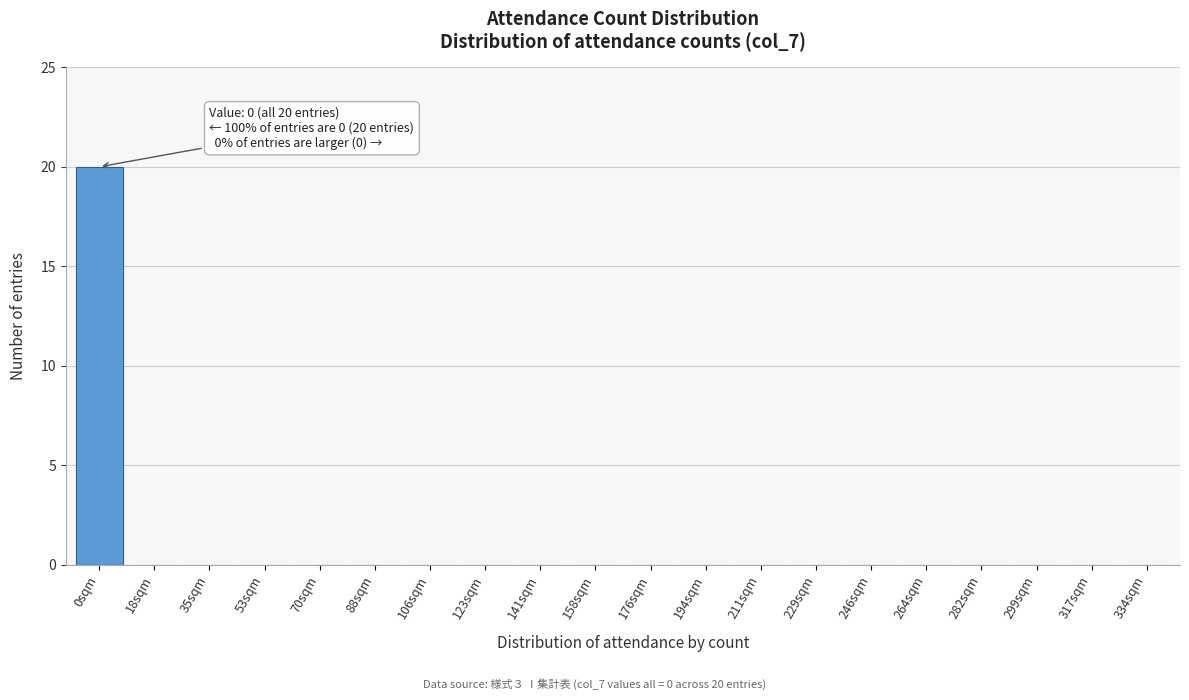

Reading right to left, what are all the values shown in this chart?

334sqm=0	317sqm=0	299sqm=0	282sqm=0	264sqm=0	246sqm=0	229sqm=0	211sqm=0	194sqm=0	176sqm=0	158sqm=0	141sqm=0	123sqm=0	106sqm=0	88sqm=0	70sqm=0	53sqm=0	35sqm=0	18sqm=0	0sqm=20